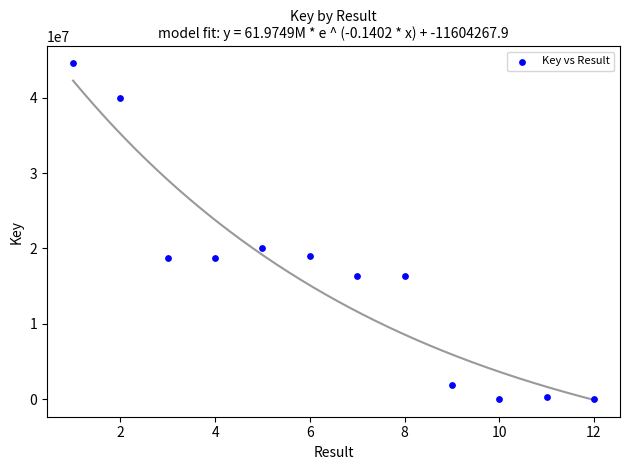

What Y value in the scatter plot is closest to 22285843?

20034554